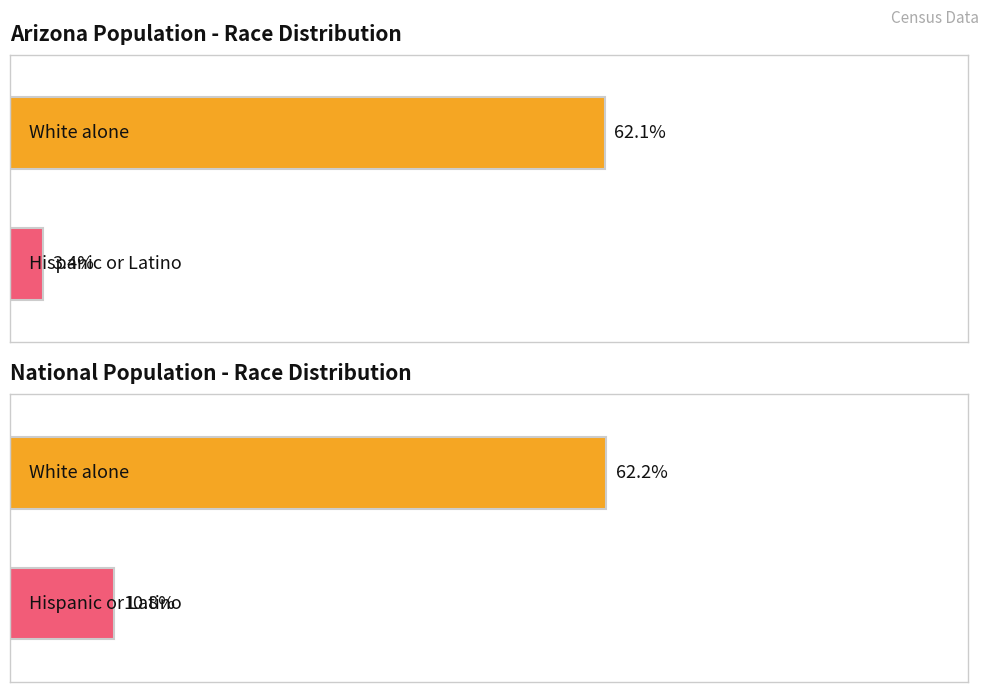

Is it true that National equals 7988088 at Asian alone?

False